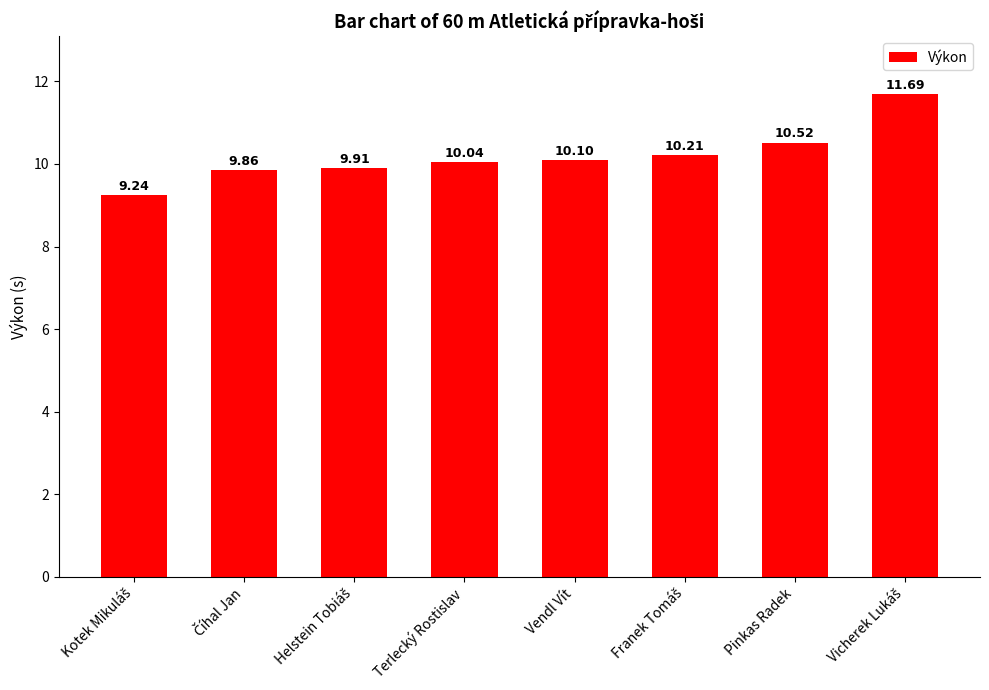

At which label is the value closest to 10?

Terlecký Rostislav